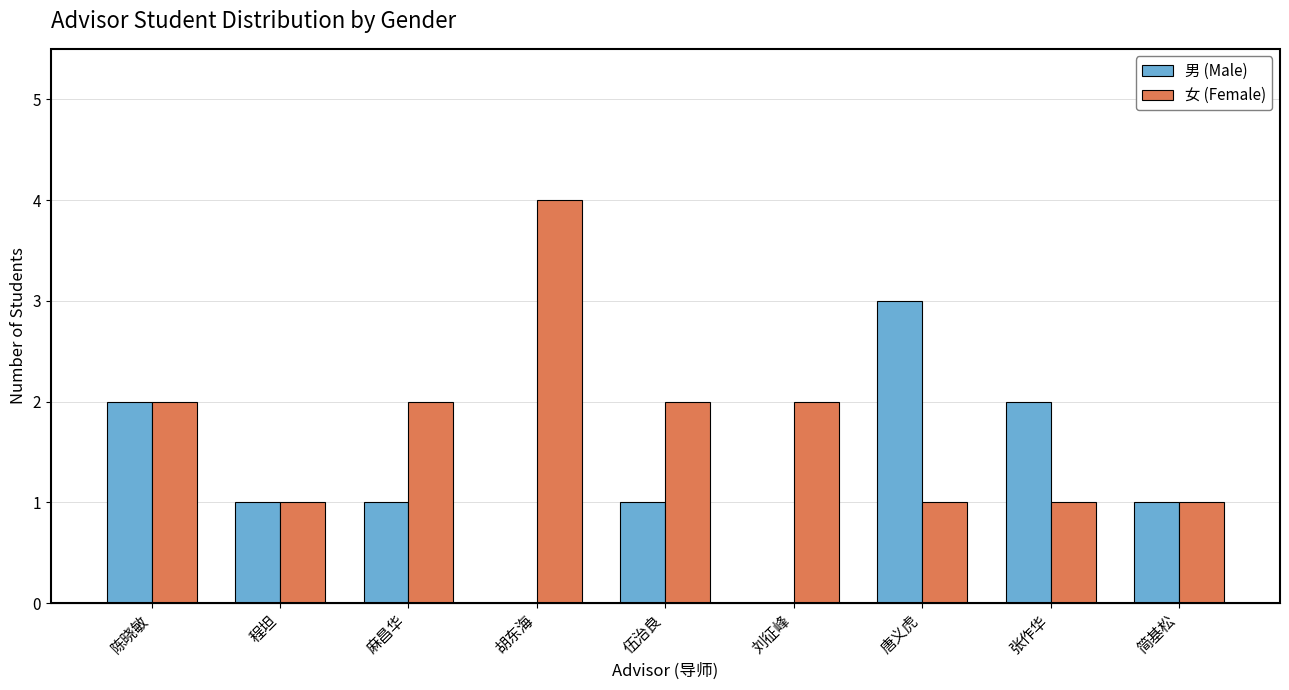

Reading left to right, extract all data points from this chart.

男 (Male): 2	1	1	0	1	0	3	2	1
女 (Female): 2	1	2	4	2	2	1	1	1